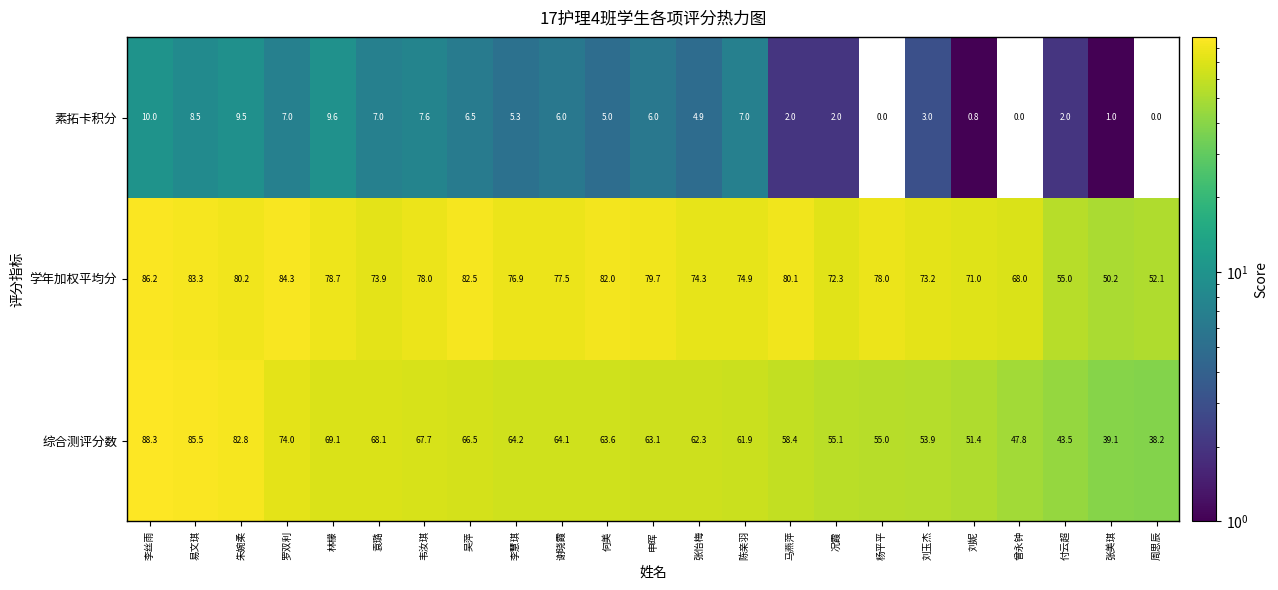

What is the sum of all 学年加权平均分 values?

1712.3